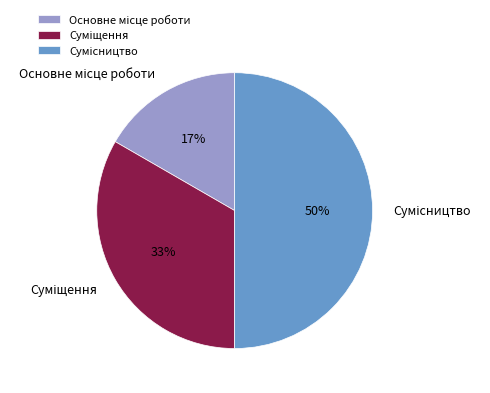

To the nearest percent, what is the average slice percentage?

33%